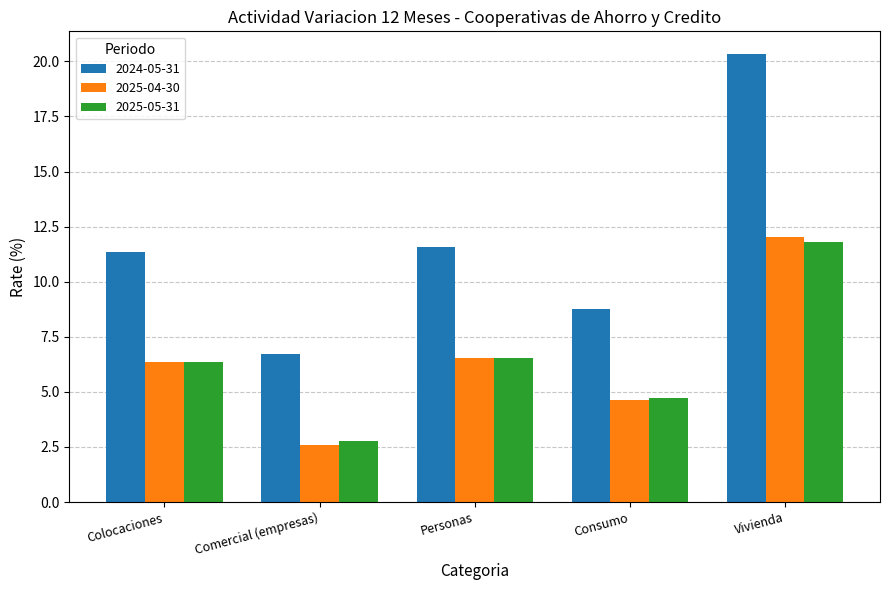

Where does the 2025-05-31 series first go above 6?

Colocaciones